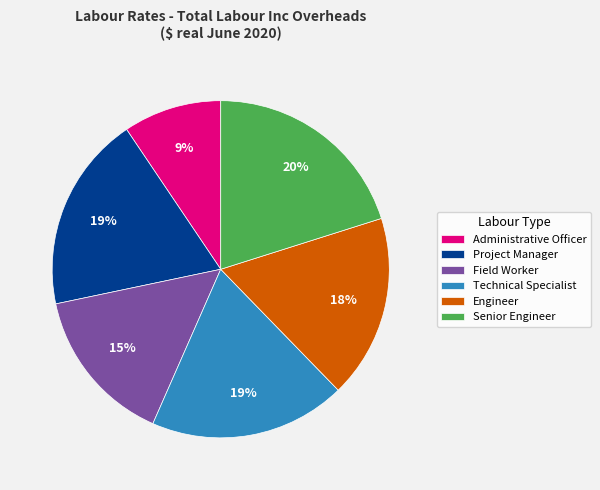

Is there a majority slice in this chart?

No